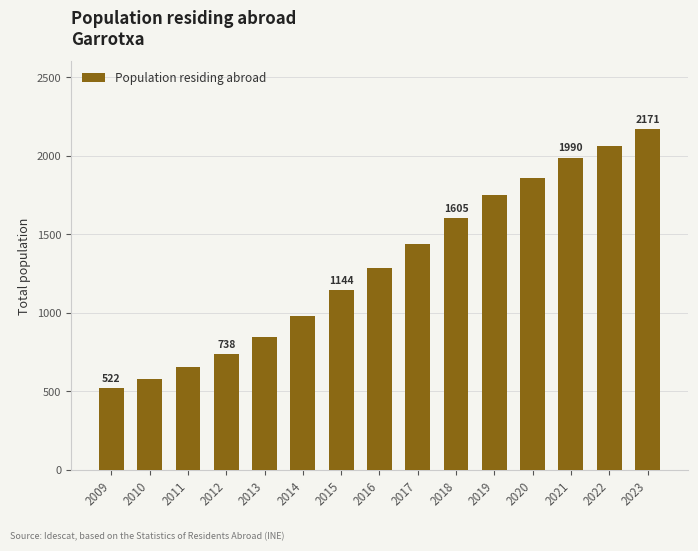

Rank the categories by value from highest to lowest.

2023, 2022, 2021, 2020, 2019, 2018, 2017, 2016, 2015, 2014, 2013, 2012, 2011, 2010, 2009